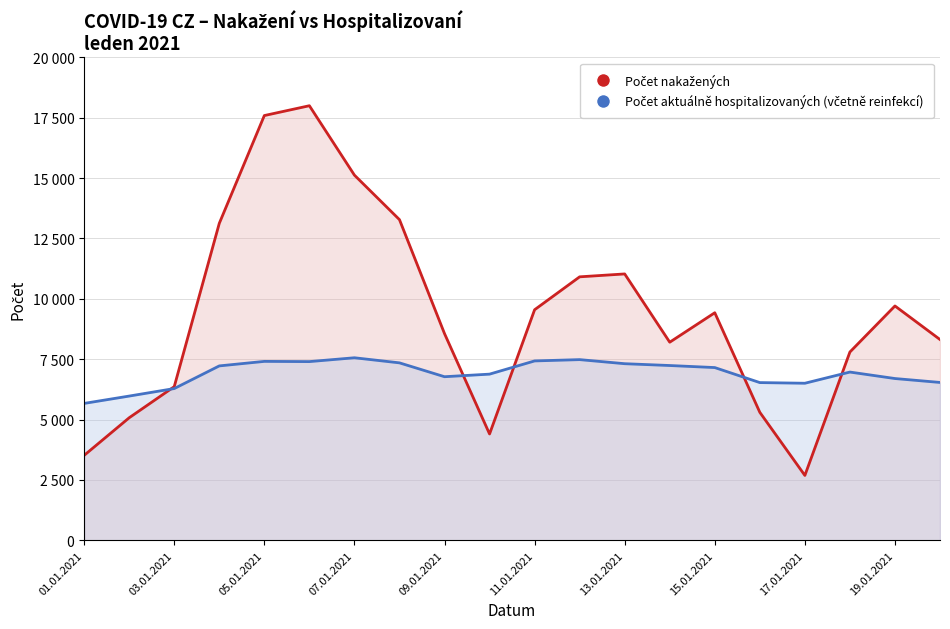

What is the label of the 1st point from the right?

19